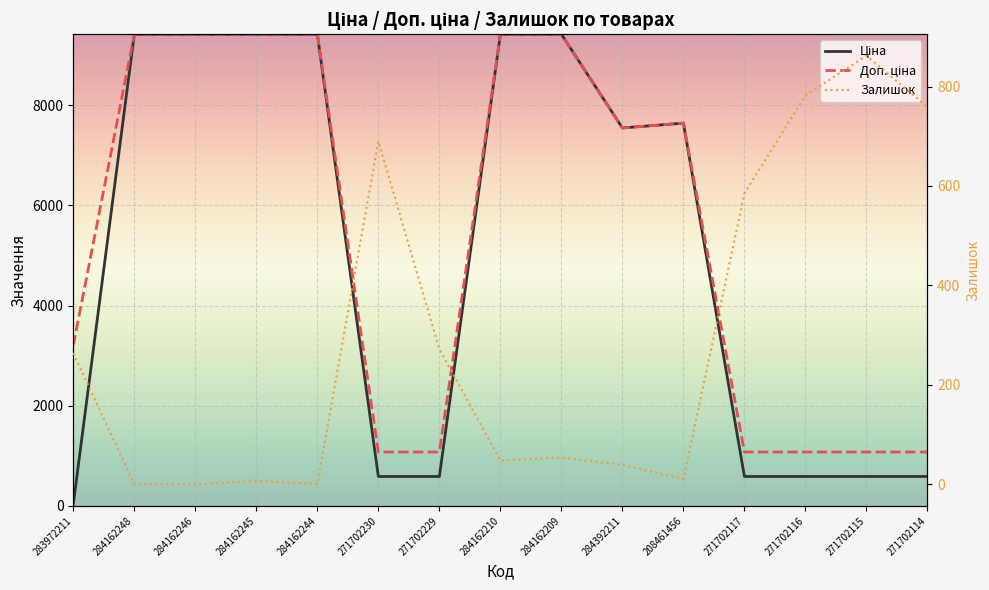

What is the difference between the second highest and minimum values in the Залишок series?

782.0